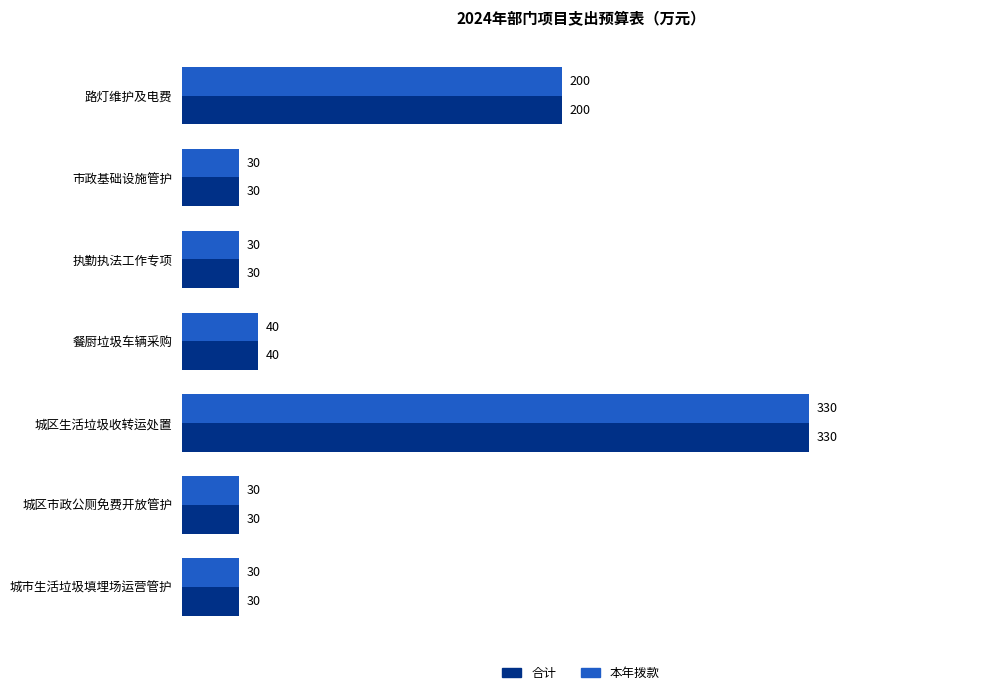

Read the 合计 value at 城区生活垃圾收转运处置.

330